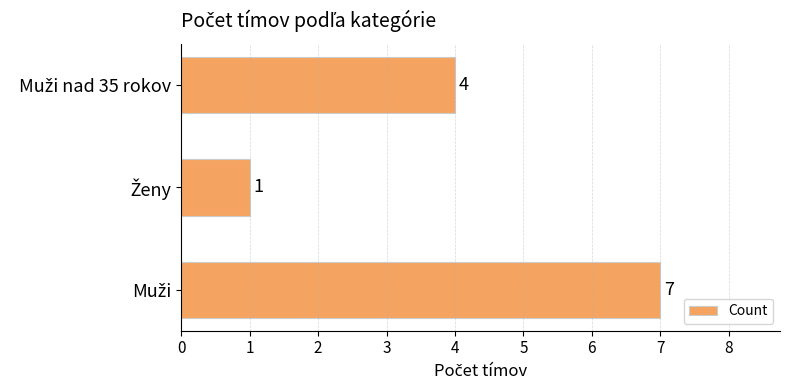

Reading top to bottom, extract all data points from this chart.

4	1	7